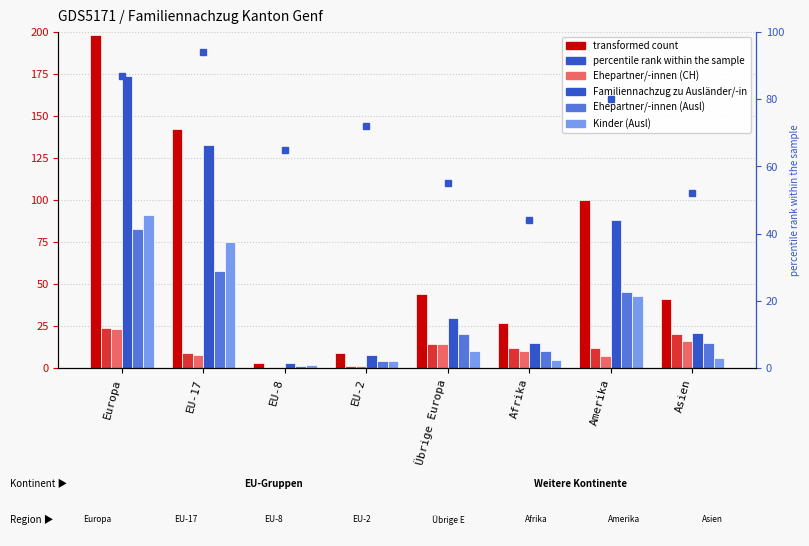

Which has a higher value, EU-8 or EU-2?

EU-2